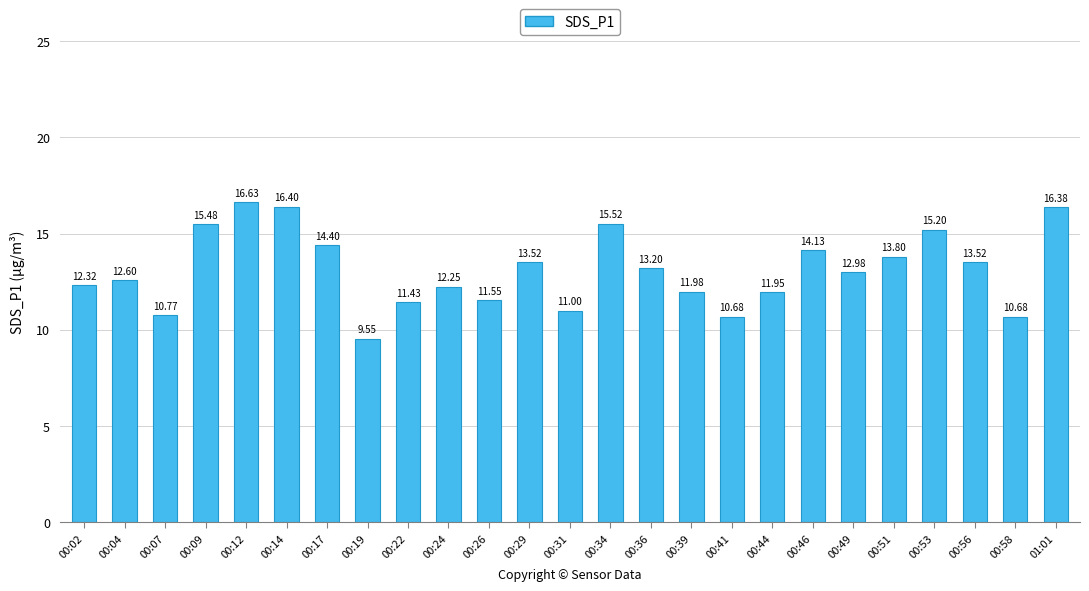

What is the sum of all values?

327.9